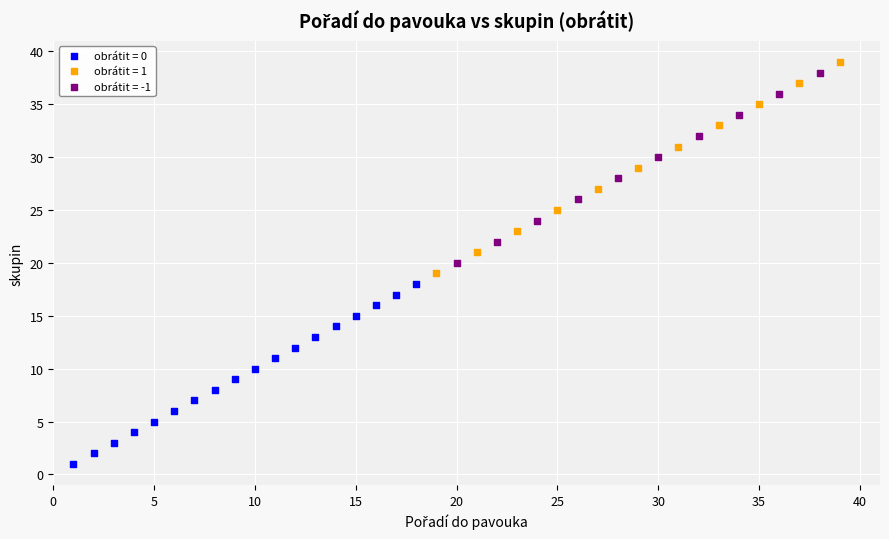

Which series reaches the minimum Y coordinate?

obrátit = 0